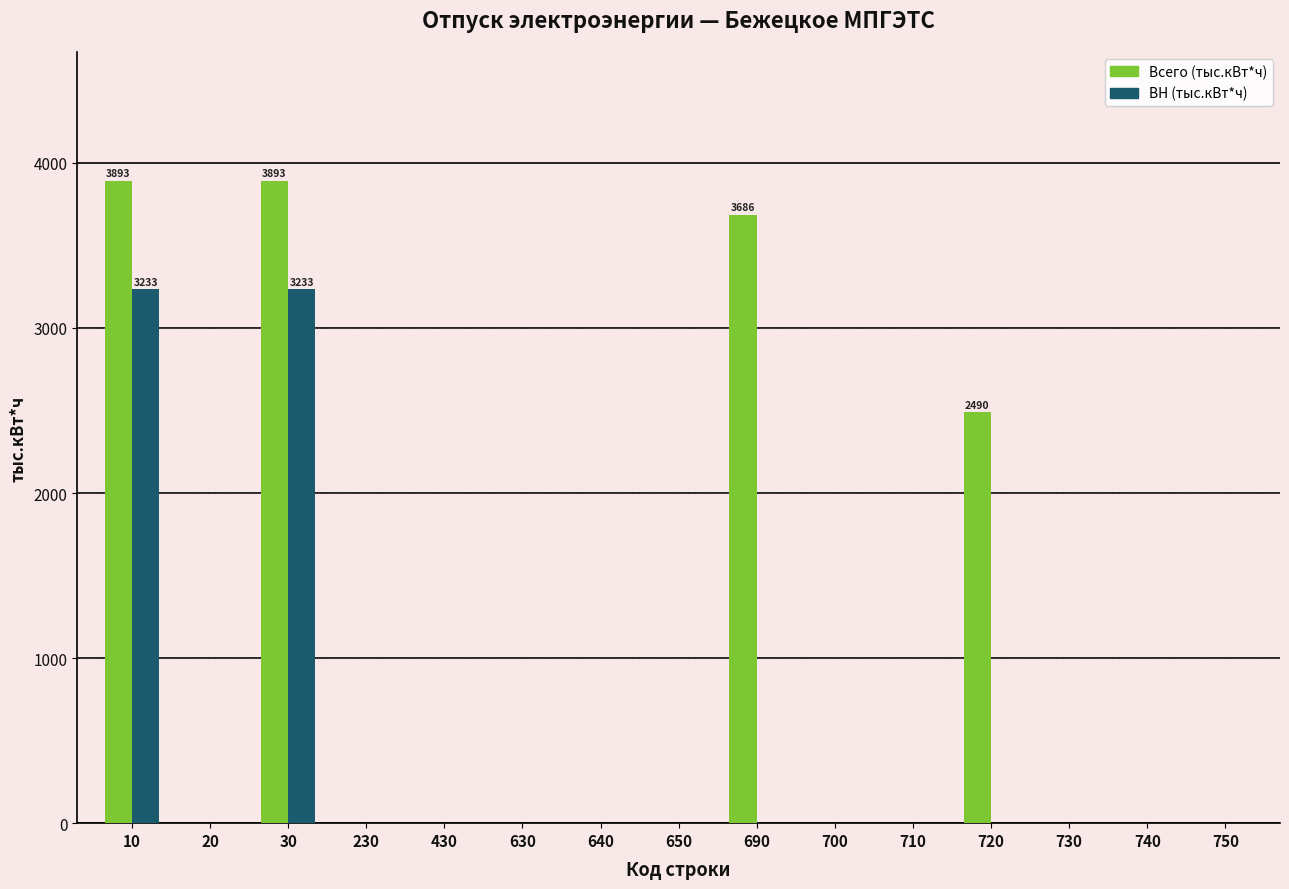

Which series has the largest total across all categories?

Всего (тыс.кВт*ч)